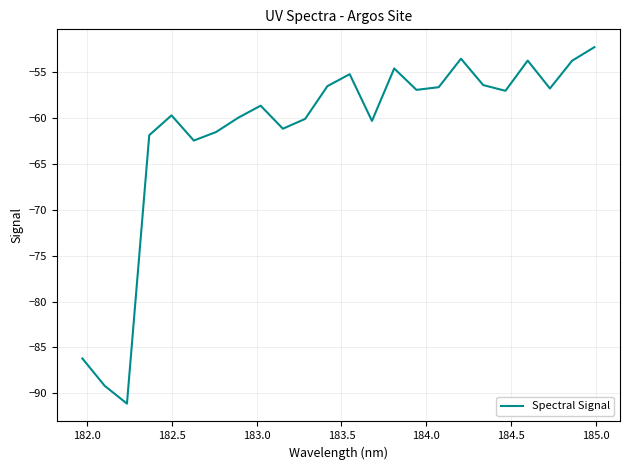

What is the greatest value displayed?

-52.3